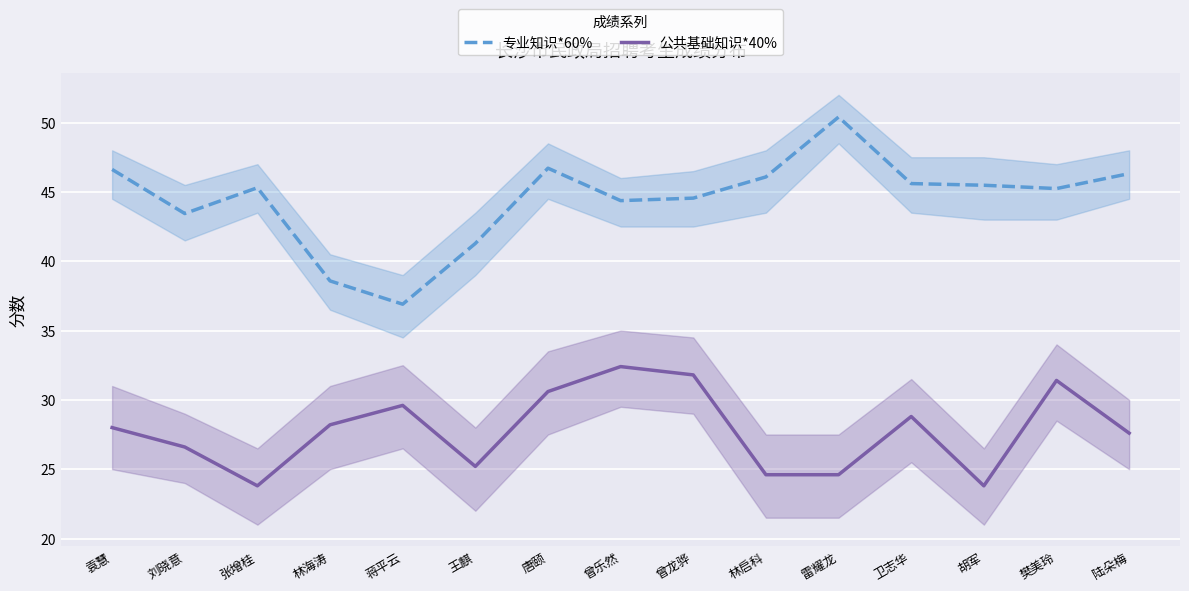

True or false: 专业知识*60% and 公共基础知识*40% intersect in this chart.

False